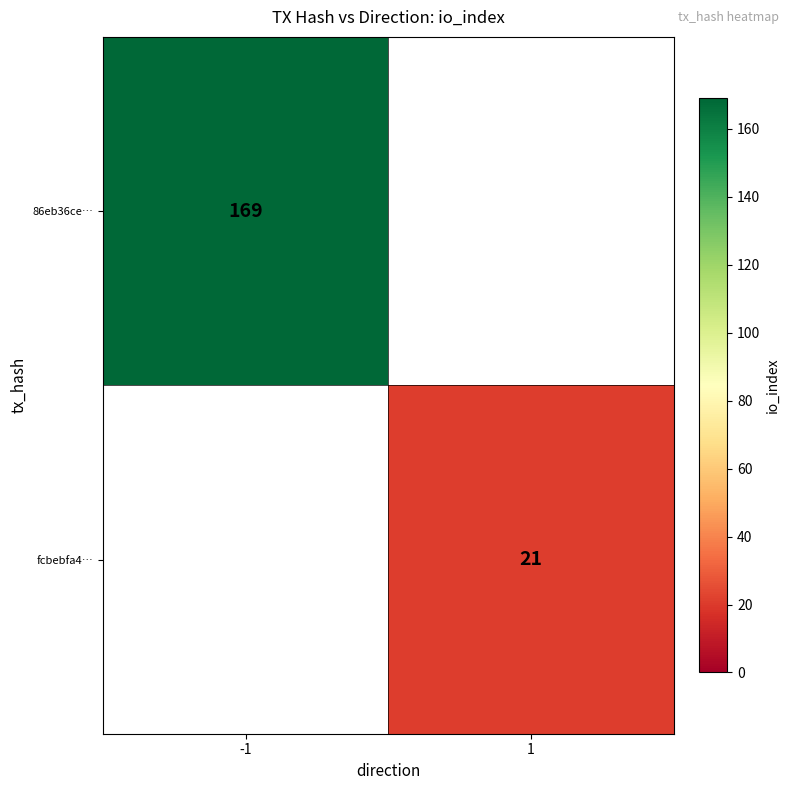

True or false: fcbebfa4… has a value of 35 at 1.

False